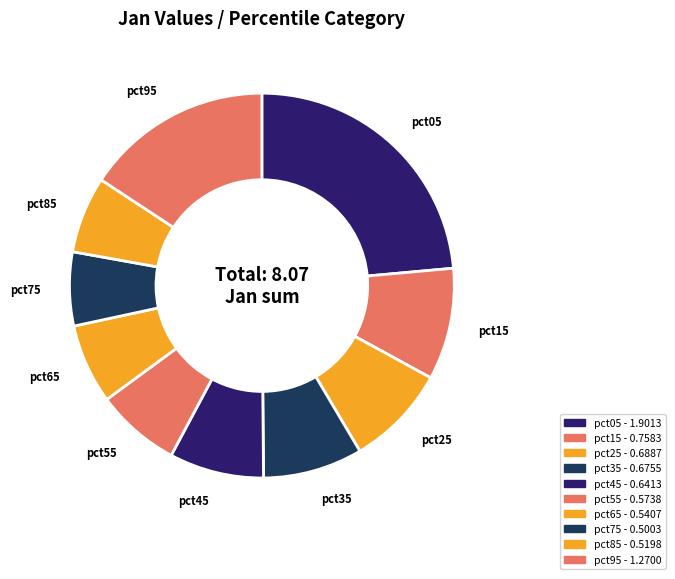

Does pct35 account for over 50% of the chart?

No